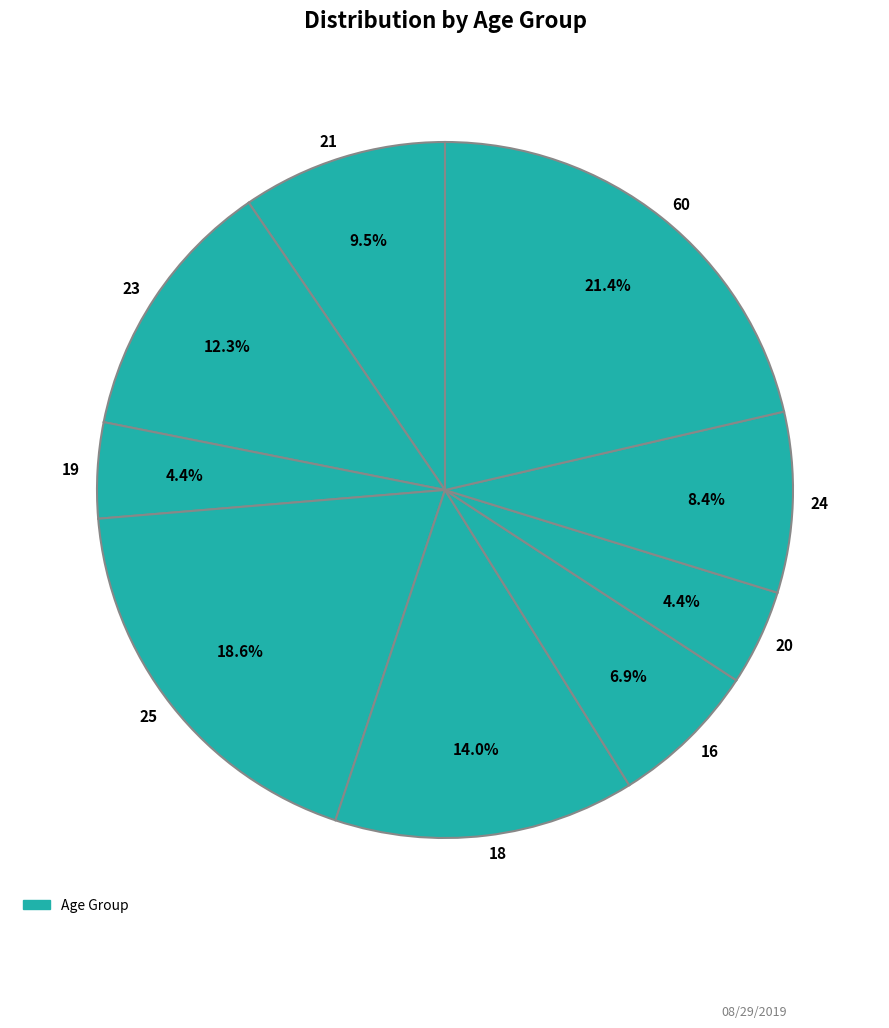

To the nearest percent, what is the combined percentage of 21 and 25?

28%